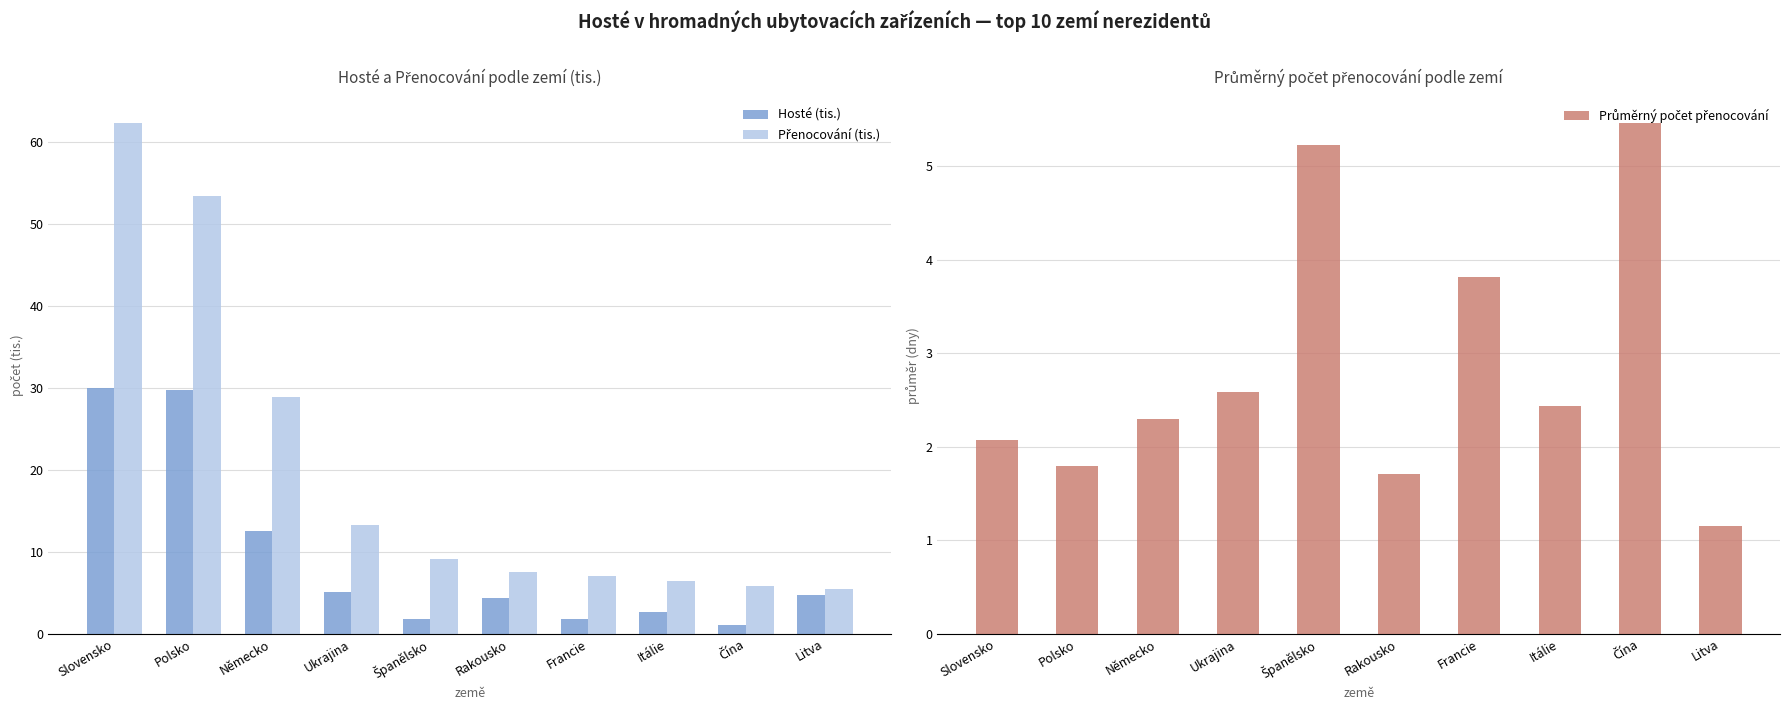

What is the value of the Průměrný počet přenocování bar at the 3rd from the left?

2.3